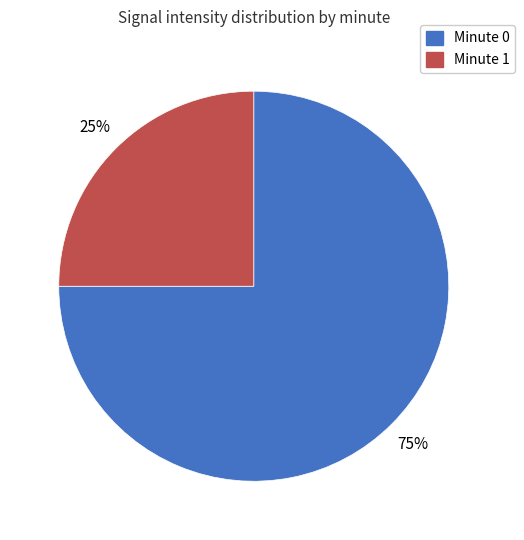

To the nearest percent, what is the difference between the largest and smallest slice percentages?

50%